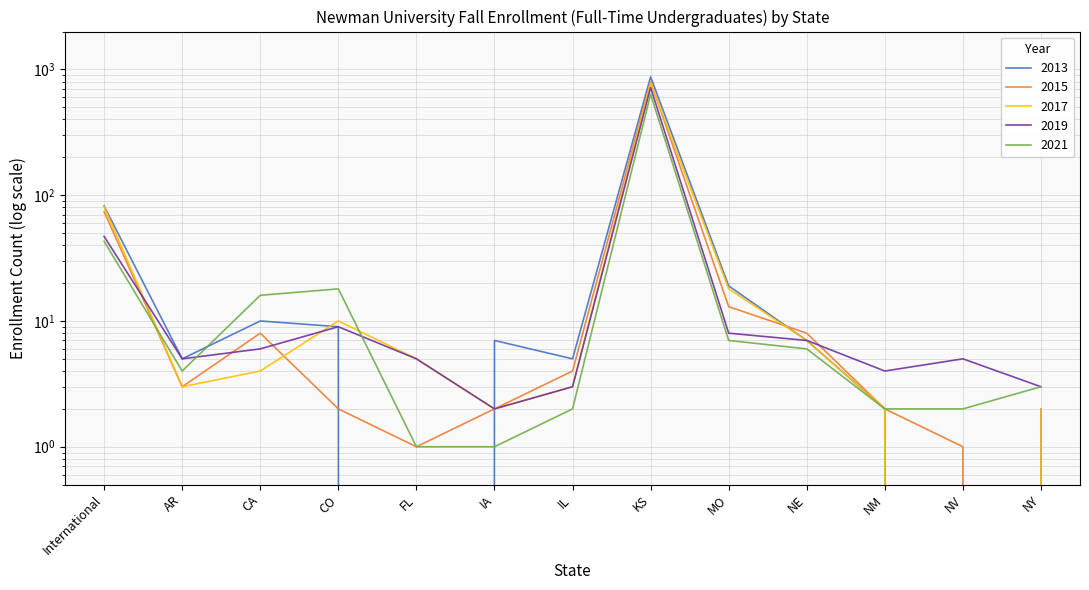

How many times do 2021 and 2015 cross each other?

1